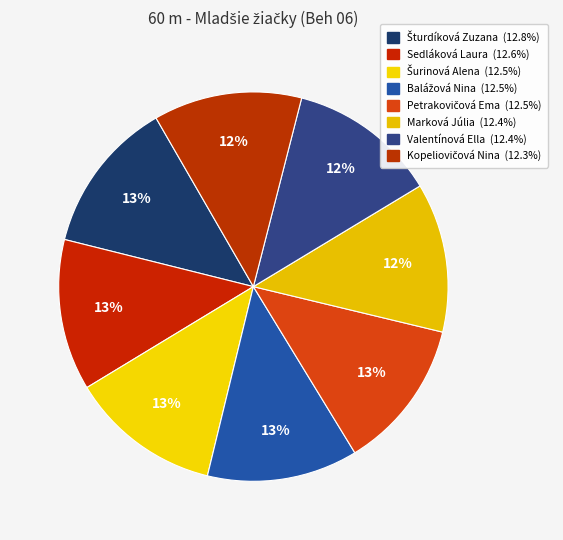

Approximately how many times larger is the value at Marková Júlia compared to Šturdíková Zuzana?

1.0